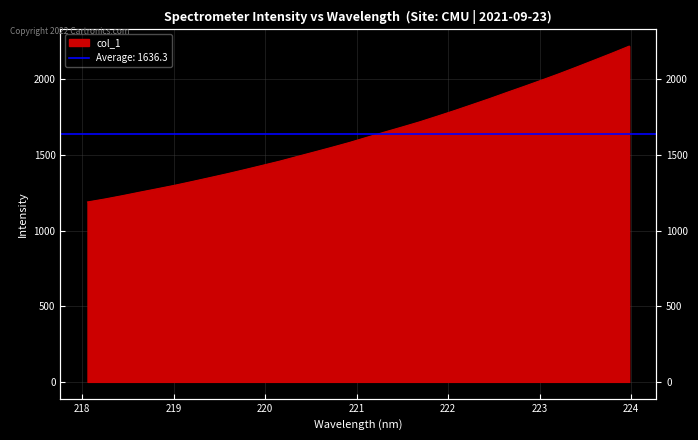

What position from the right is 221.3083?

15